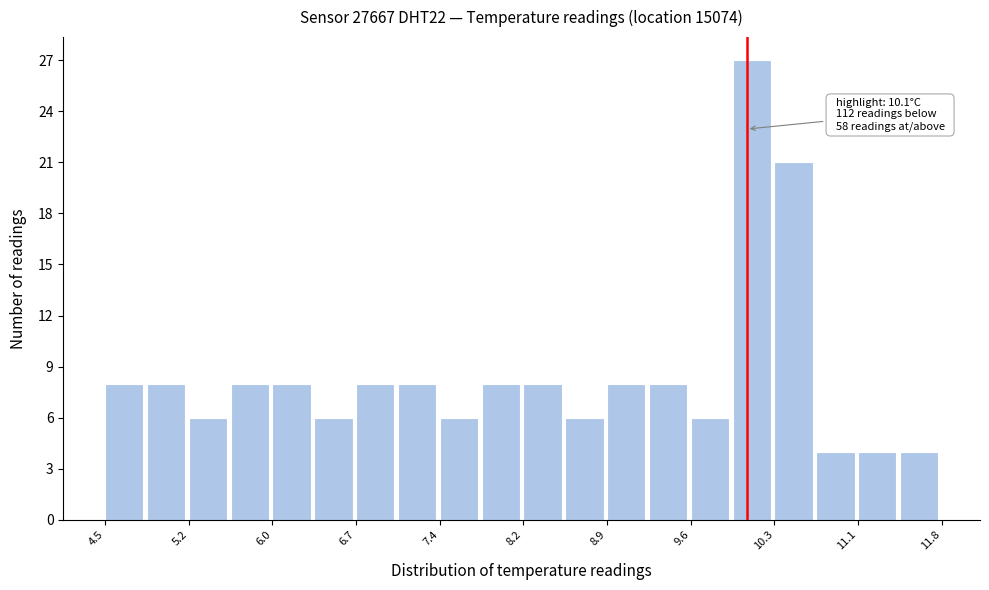

Read against the x-axis, roughly where is the centre of the tallest bar?

10.1